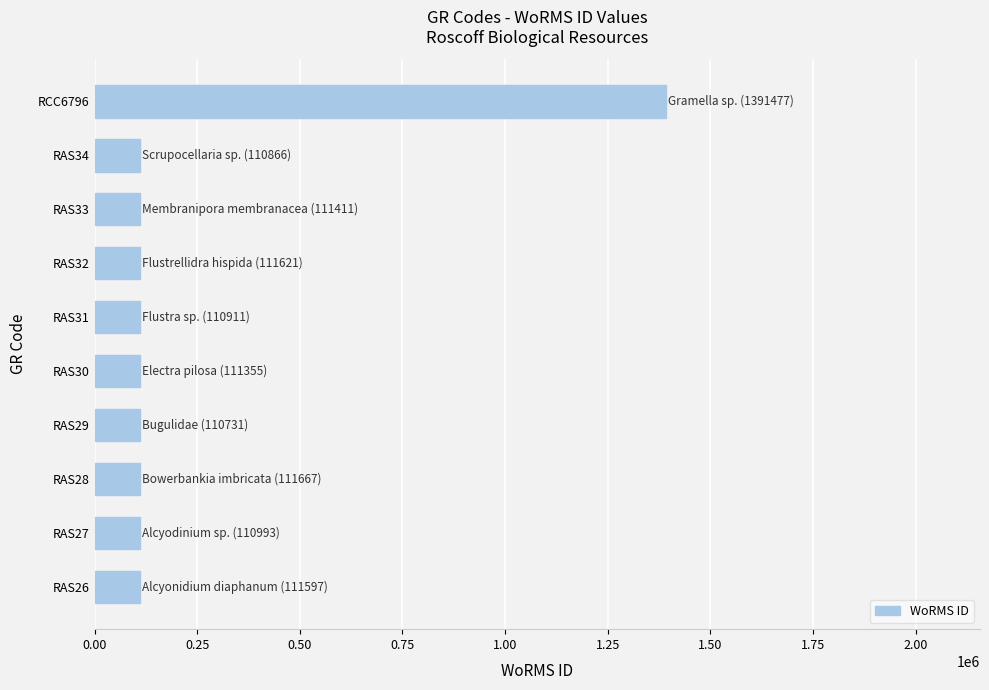

What is the maximum value shown in the chart?

1391477